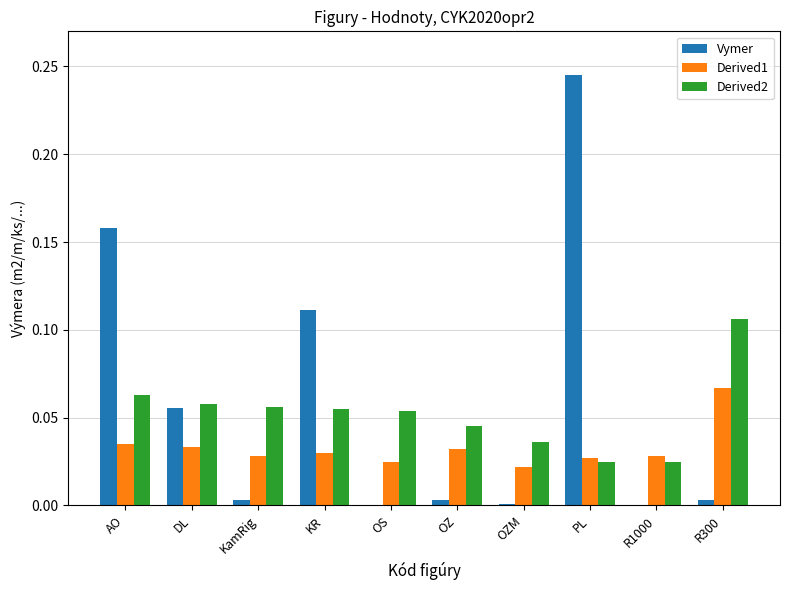

Is the value of Vymer at R300 greater than the value of Derived1 at KR?

No